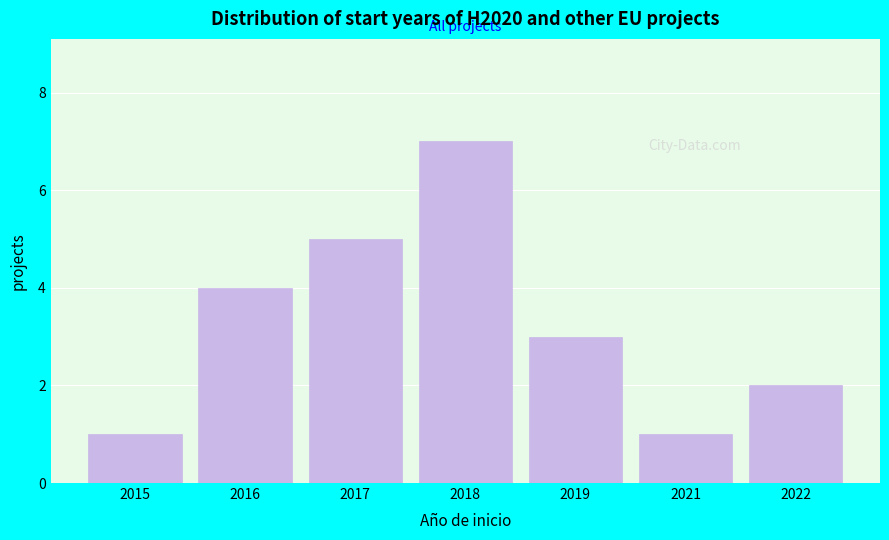

Reading right to left, transcribe all the data shown in this chart.

2	1	3	7	5	4	1